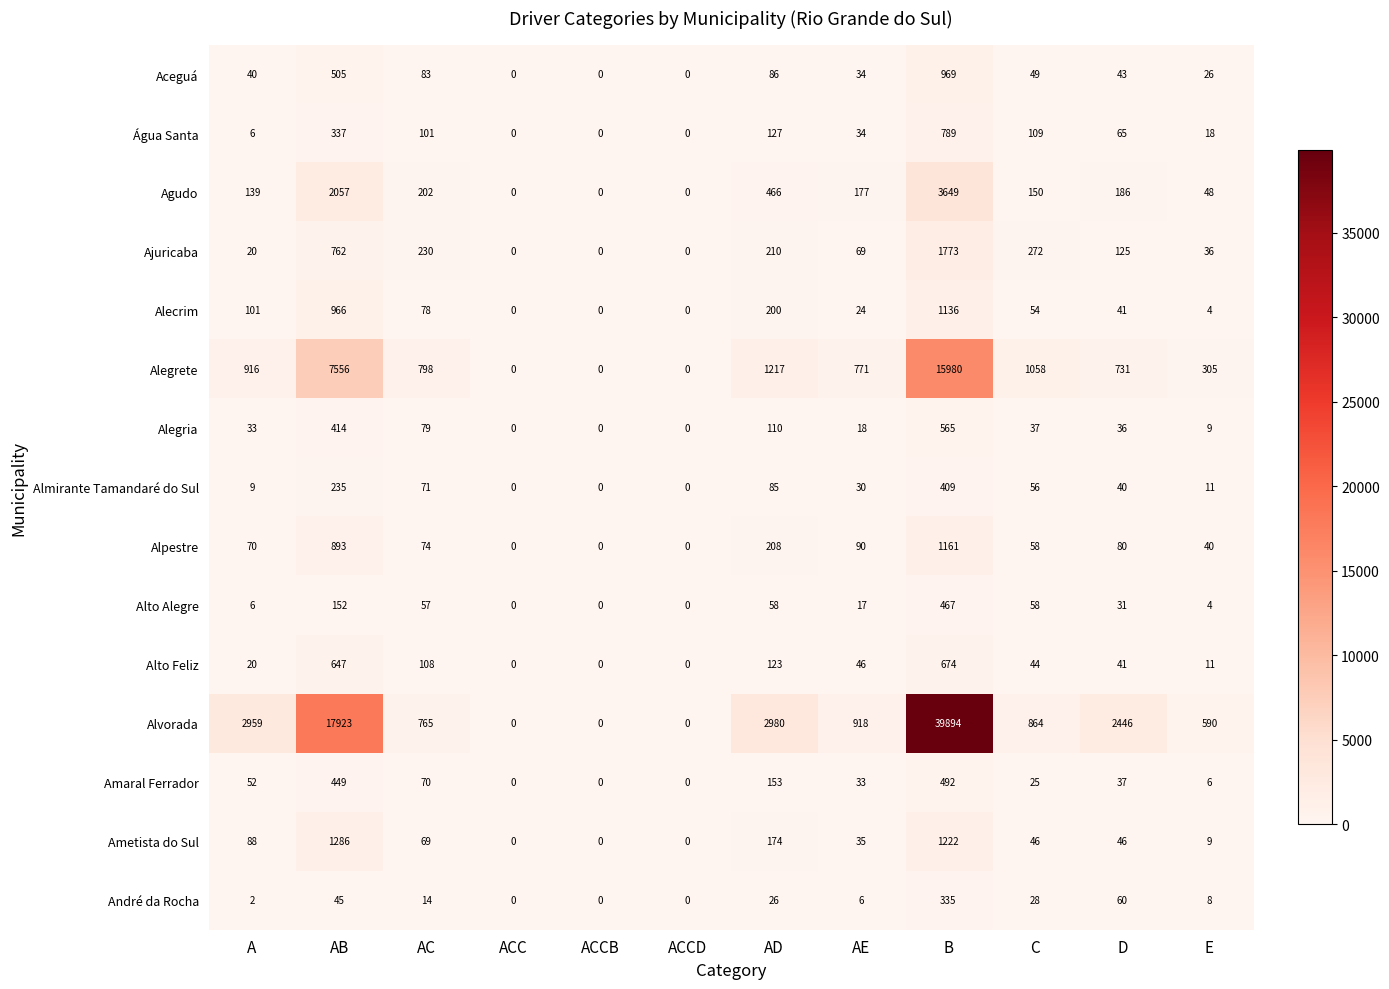

At which category is the sum across all series the highest?

B